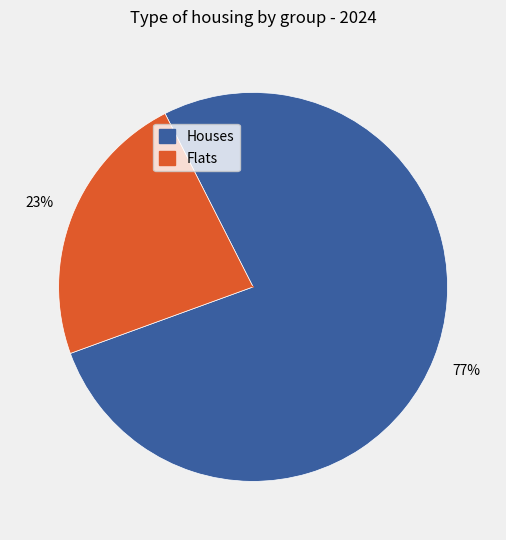

Is there any slice that represents more than half of the pie?

Yes